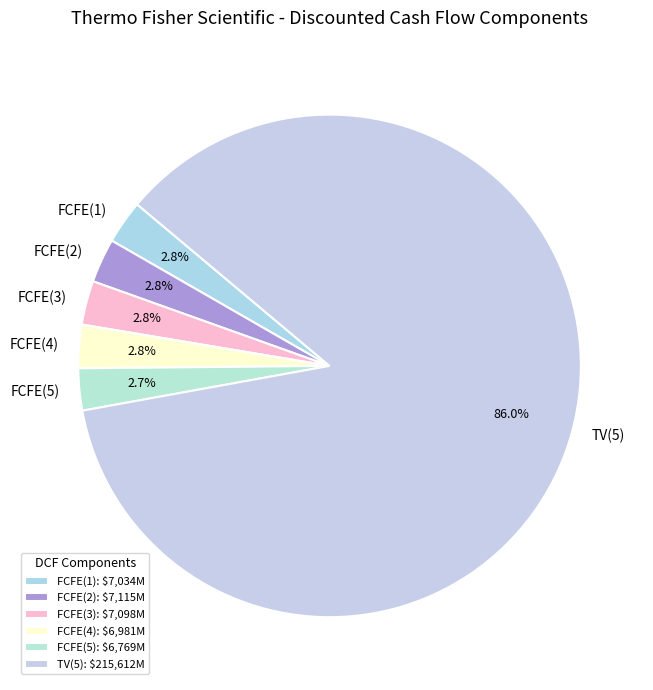

Combined, what portion of the pie is FCFE(3) and FCFE(5)?

5.5%